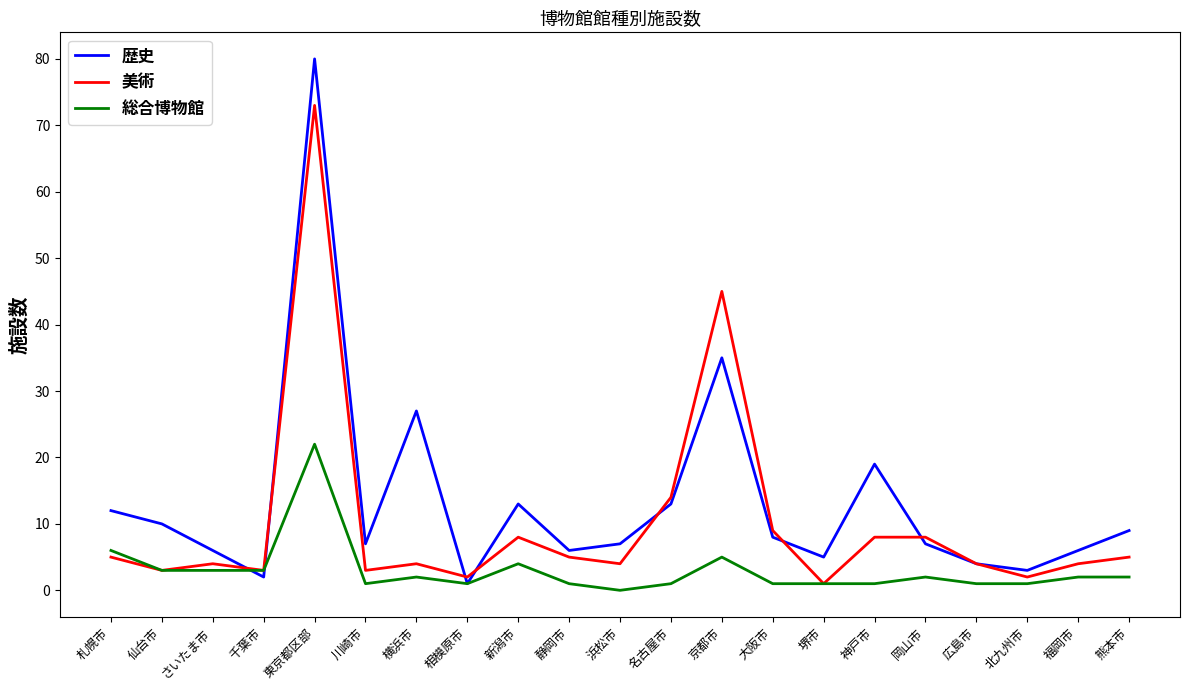

Is this an area chart (filled region under the line)?

No